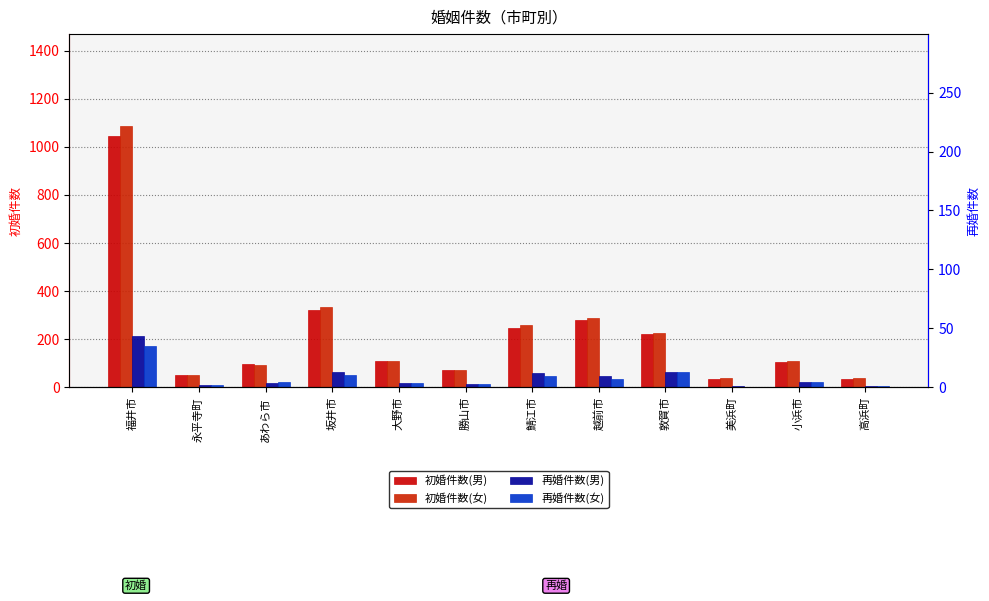

At which label does 初婚件数(女) first exceed 110?

福井市